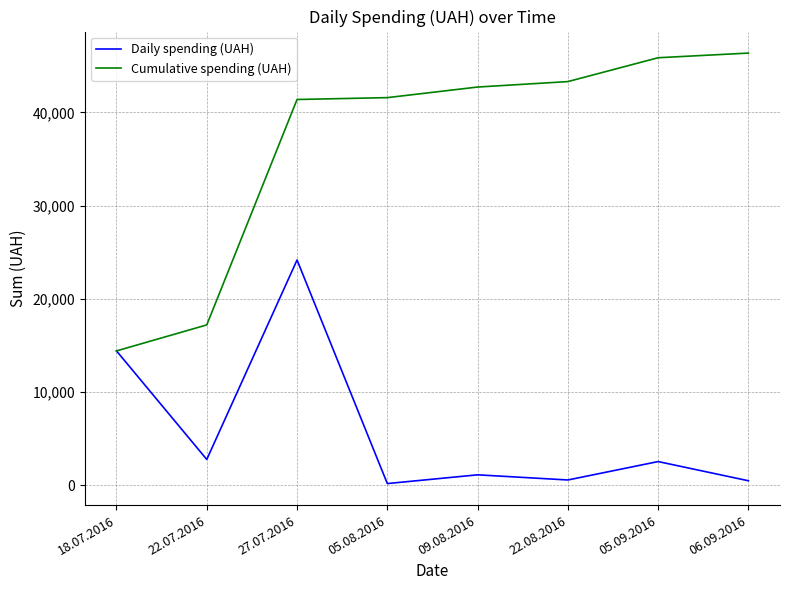

What is the difference between the highest and lowest values at 27.07.2016?

17212.9